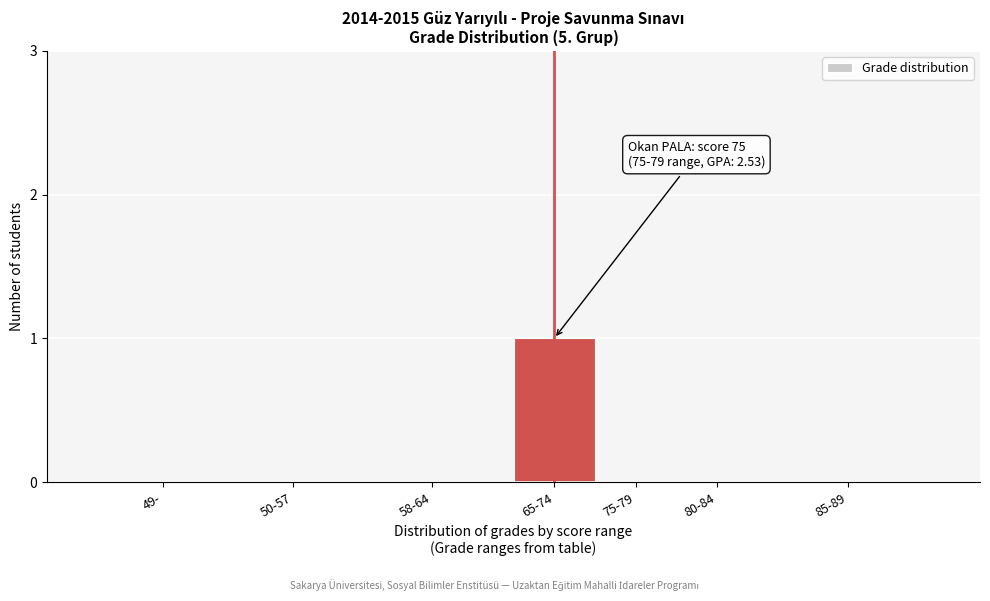

Reading left to right, list all the values displayed in this chart.

49-=0	50-57=0	58-64=0	65-74=1	75-79=0	80-84=0	85-89=0